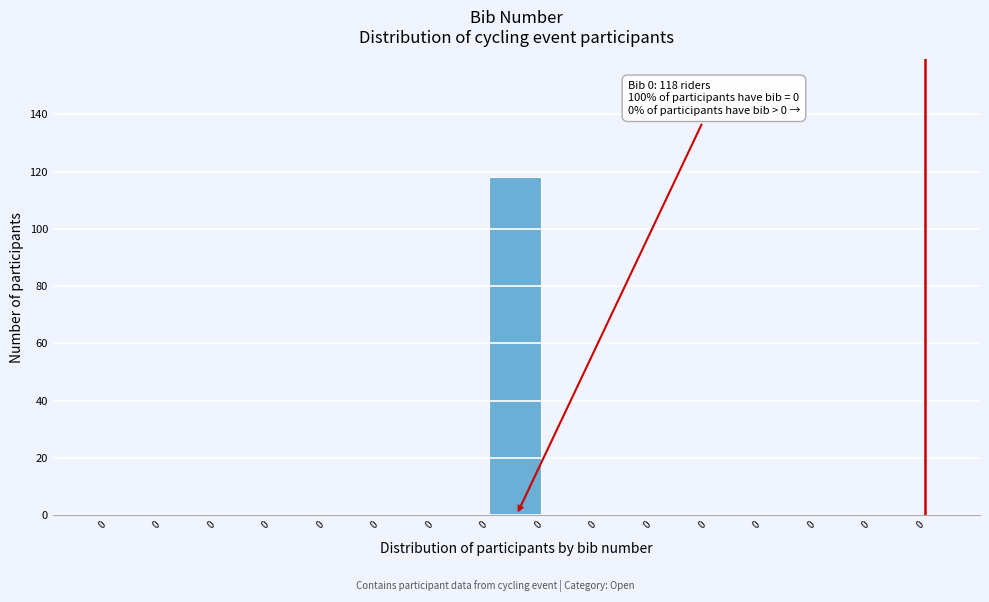

Are the bars horizontal?

No